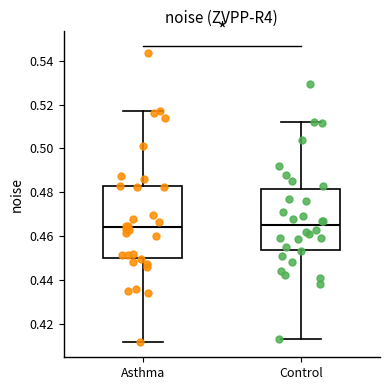

Reading left to right, read every box against the y-axis: the position of its median line, the range the box covers, and the ends of its whiskers. The values are not printed on the chart, so give them approximately, as read against the axis.

Asthma: median 0.464, box 0.450 to 0.482, whiskers 0.412 to 0.518
Control: median 0.464, box 0.454 to 0.482, whiskers 0.414 to 0.512